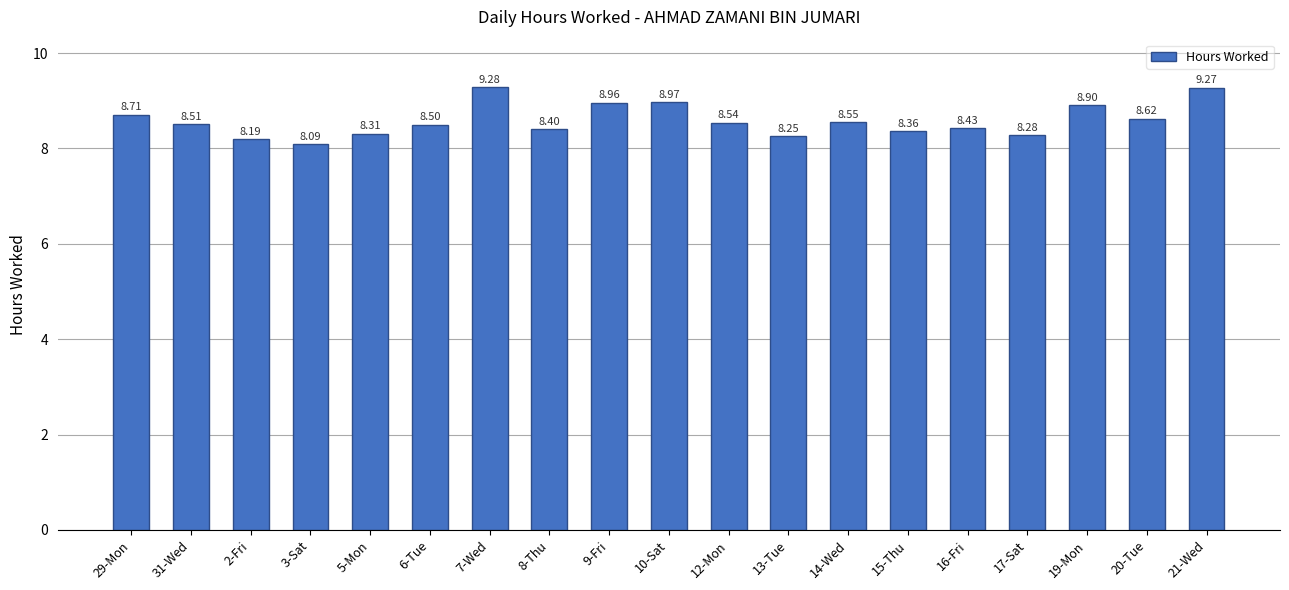

Does the chart contain stacked bars?

No